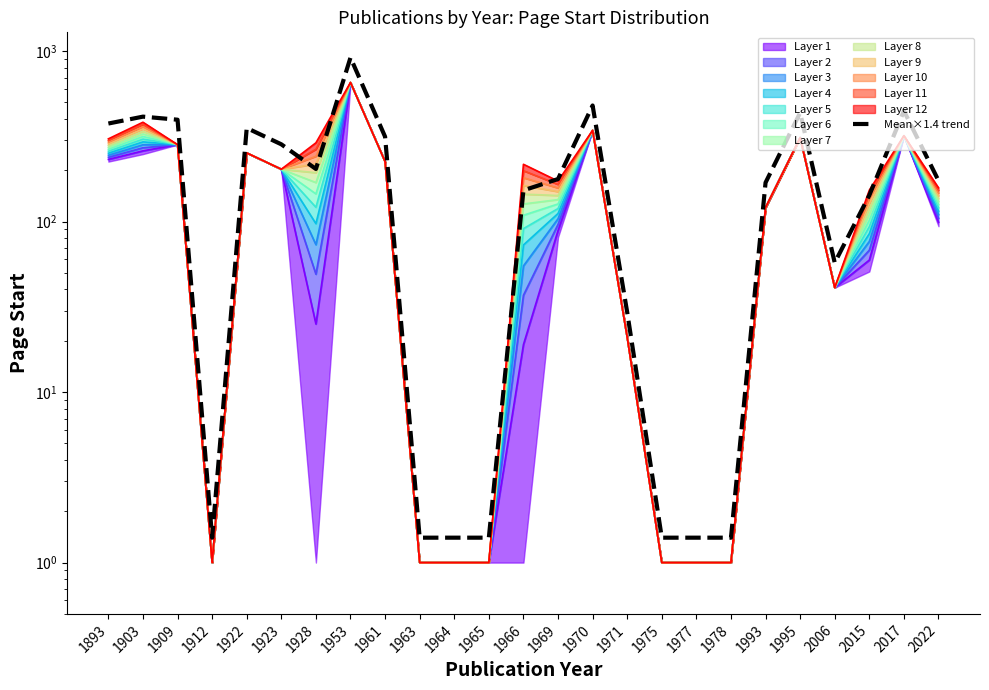

The chart shows a value of 696.2 at 1909. True or false?

False